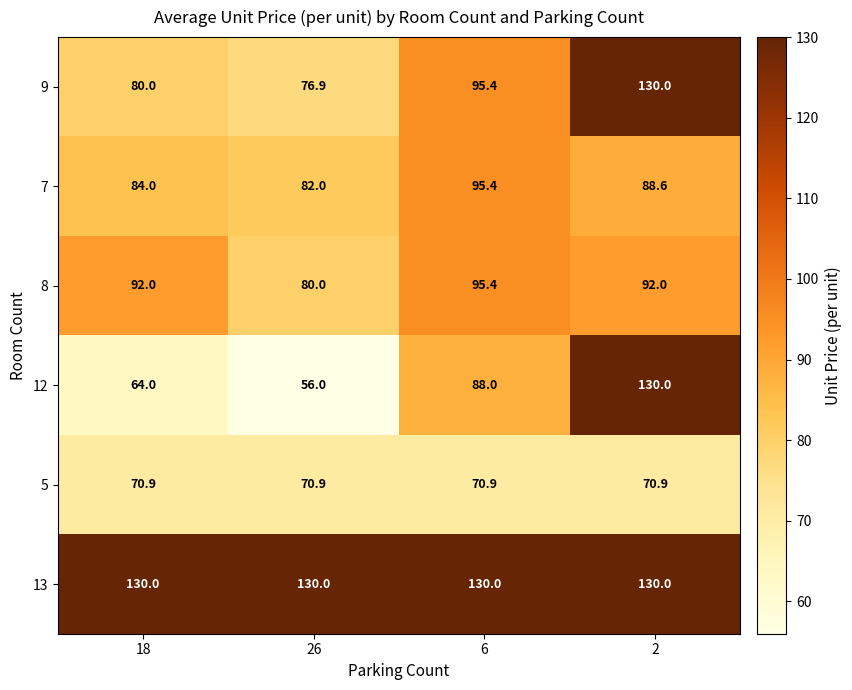

Reading right to left, what are all the values shown in this chart?

9: 2=130.0	6=95.4	26=76.9	18=80.0
7: 2=88.6	6=95.4	26=82.0	18=84.0
8: 2=92.0	6=95.4	26=80.0	18=92.0
12: 2=130.0	6=88.0	26=56.0	18=64.0
5: 2=70.9	6=70.9	26=70.9	18=70.9
13: 2=130.0	6=130.0	26=130.0	18=130.0